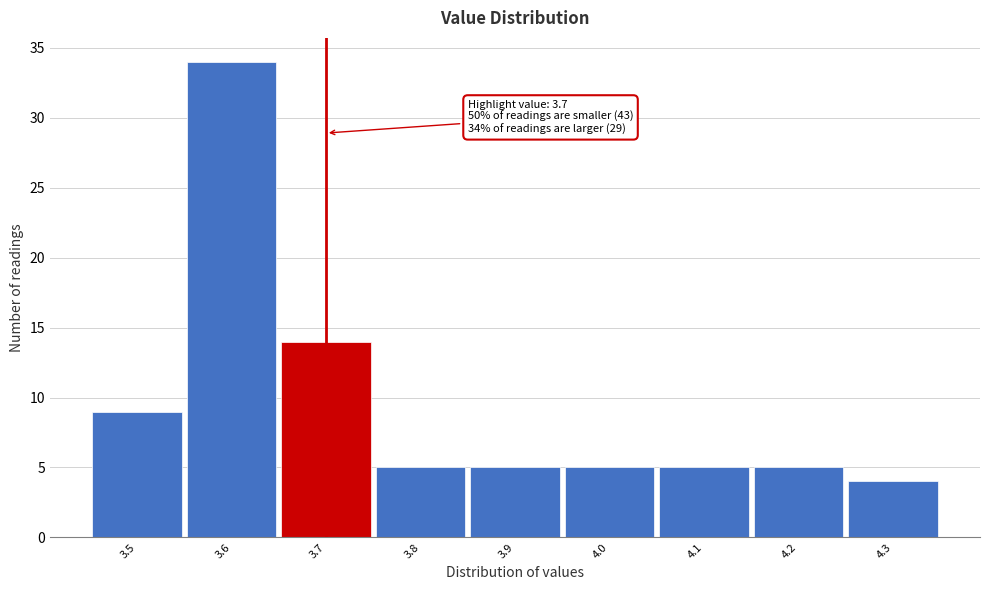

Which range on the x-axis has the tallest bar?

3.55 to 3.65